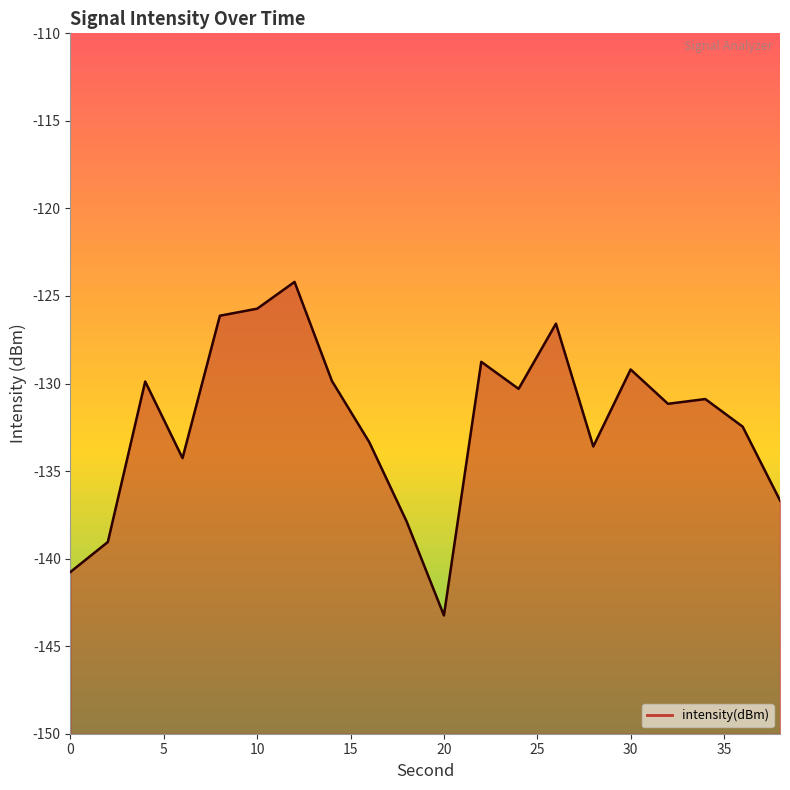

How many points are higher than both their immediate neighbors (excluding endpoints)?

6